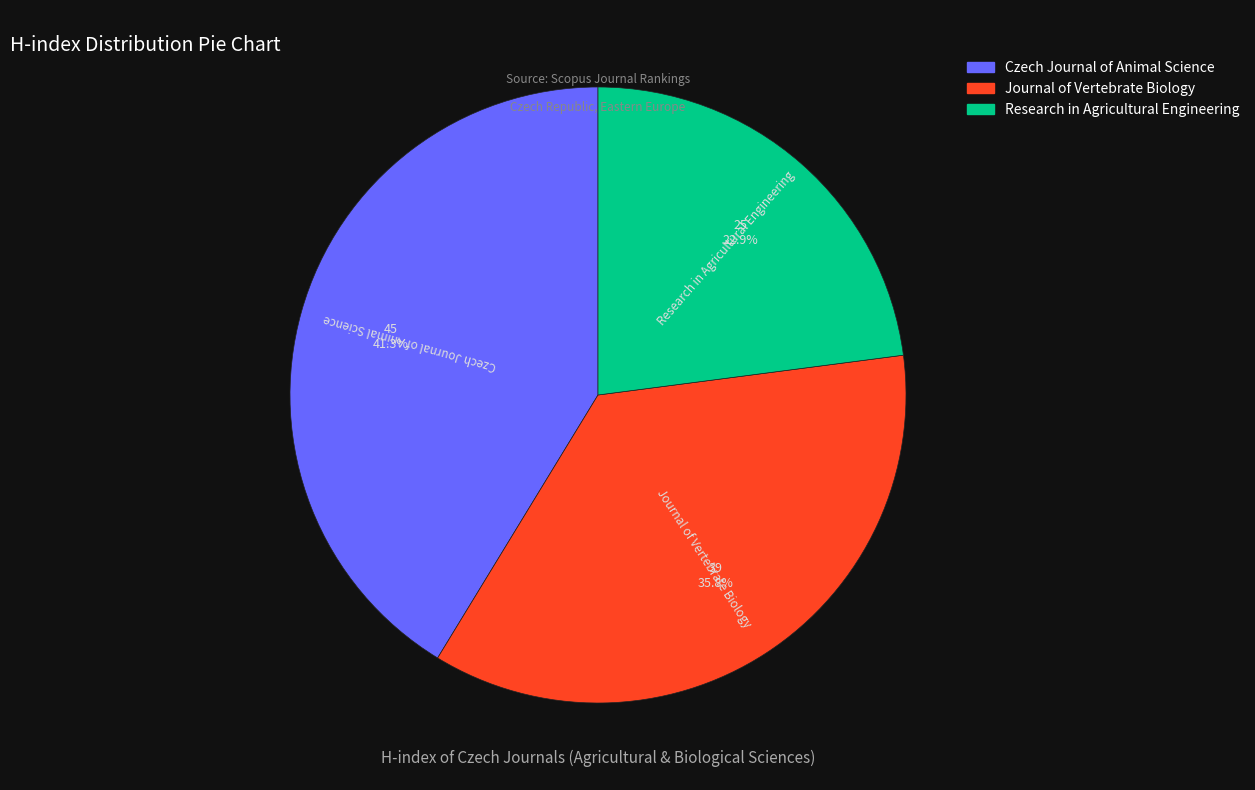

Does any single category account for the majority?

No